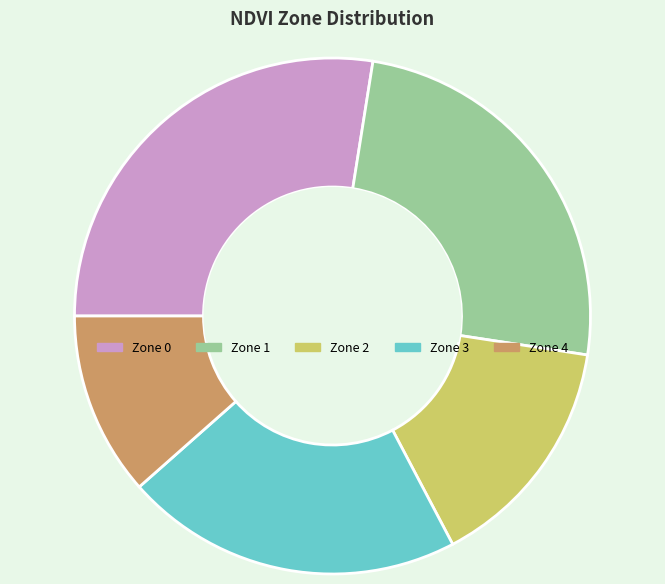

Do Zone 0 and Zone 1 together represent more than half of the pie?

Yes